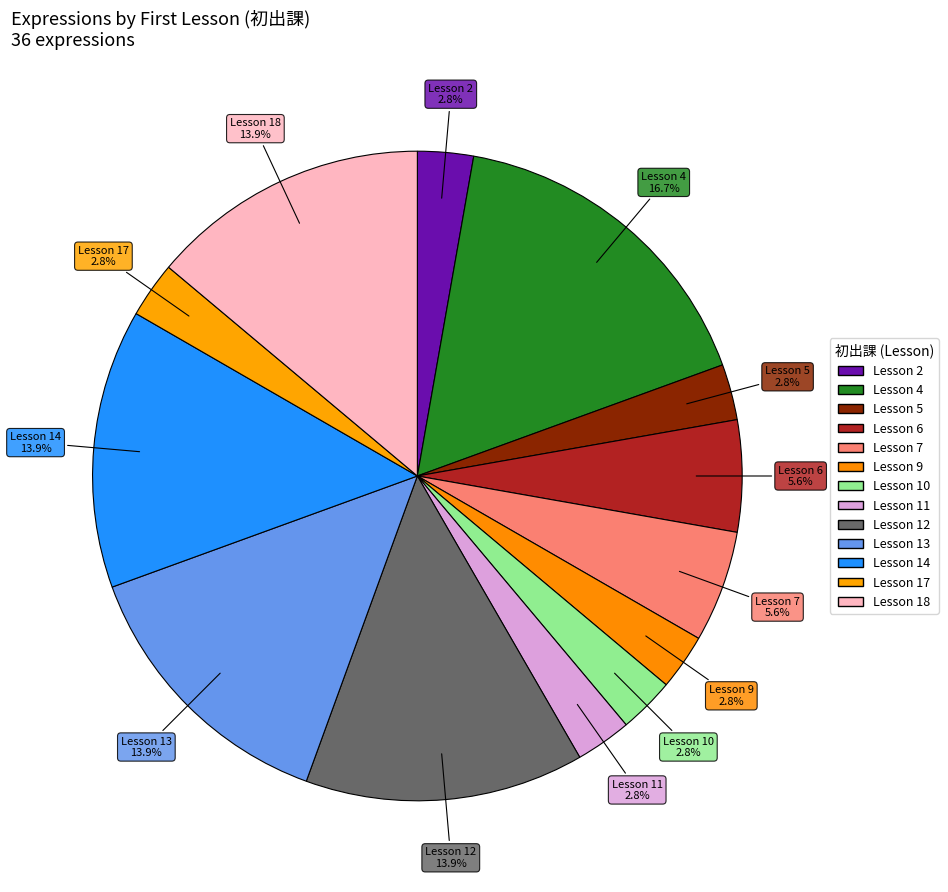

Count the number of slices in the pie.

13